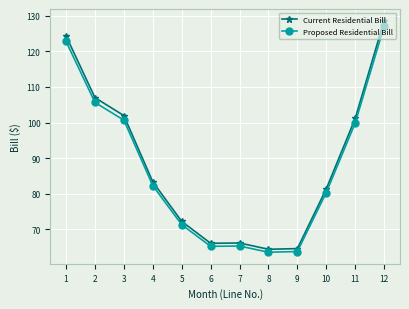

At which category is the sum across all series the highest?

12